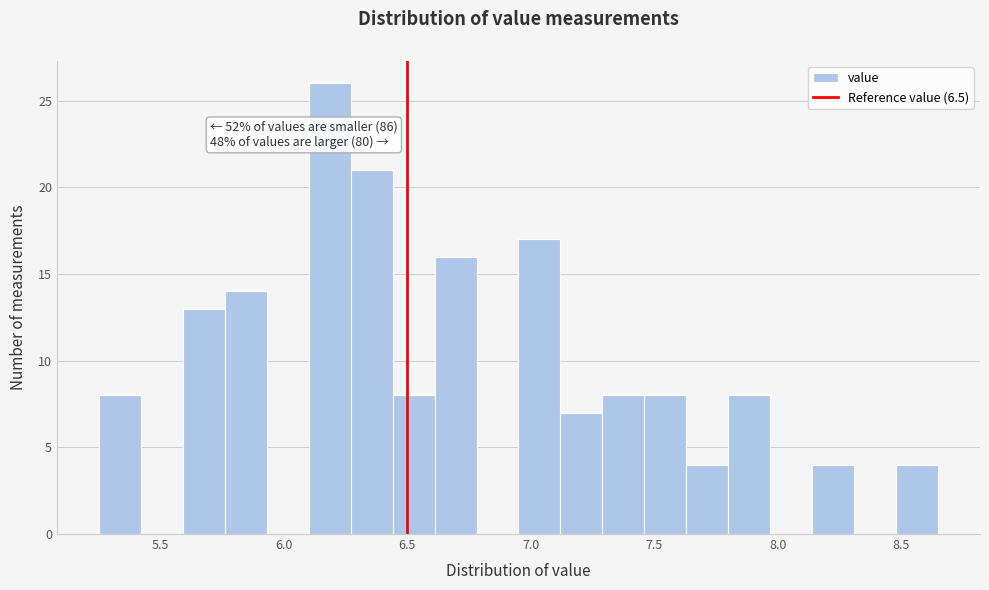

Read against the x-axis, roughly where is the centre of the tallest bar?

6.20